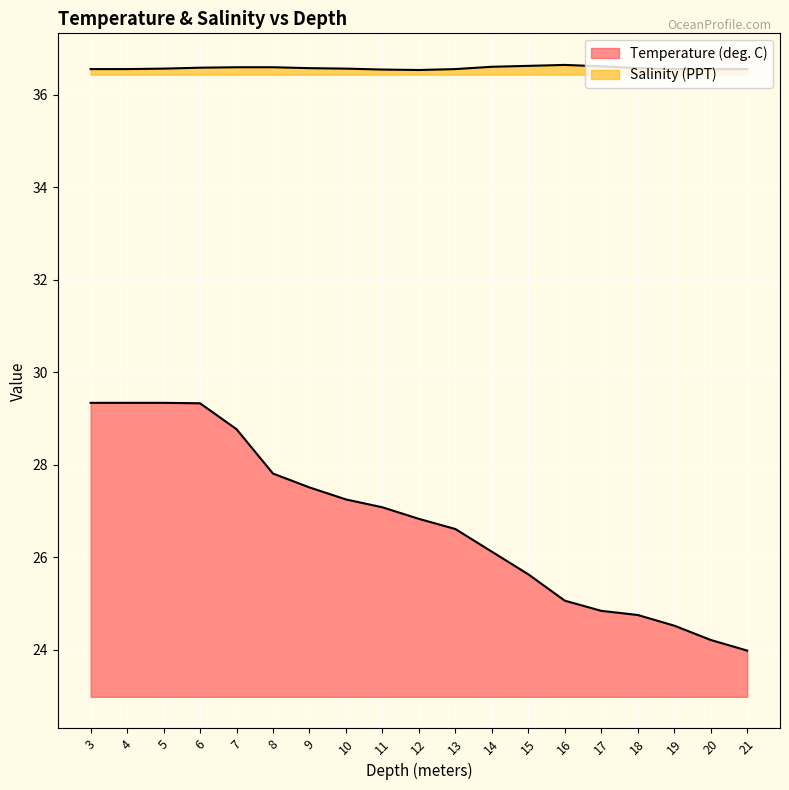

How many lines are shown in the chart?

2